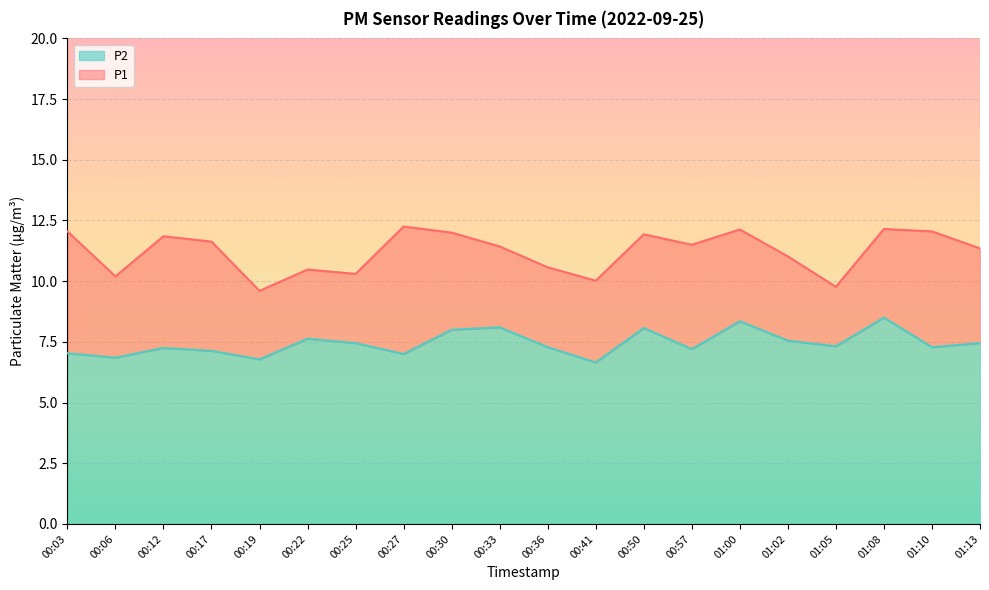

At which category is the sum across all series the highest?

01:08